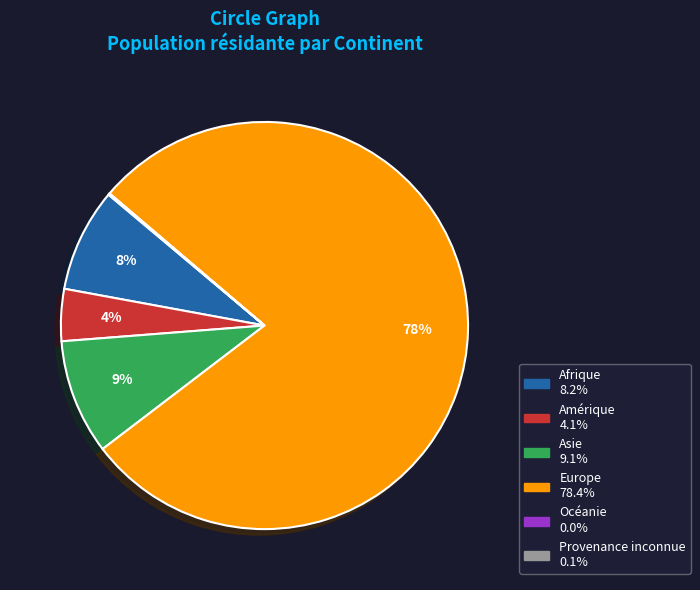

Is there a majority slice in this chart?

Yes